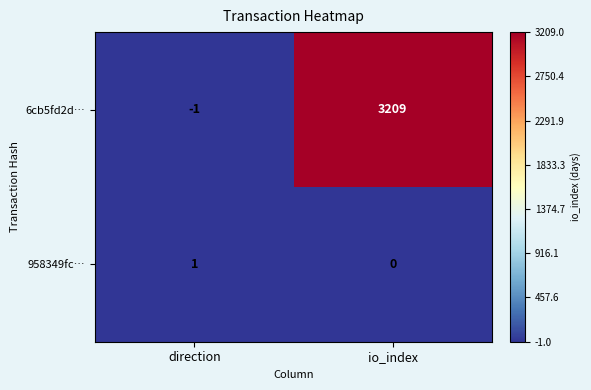

What is the spread (max minus min) of values at direction?

2